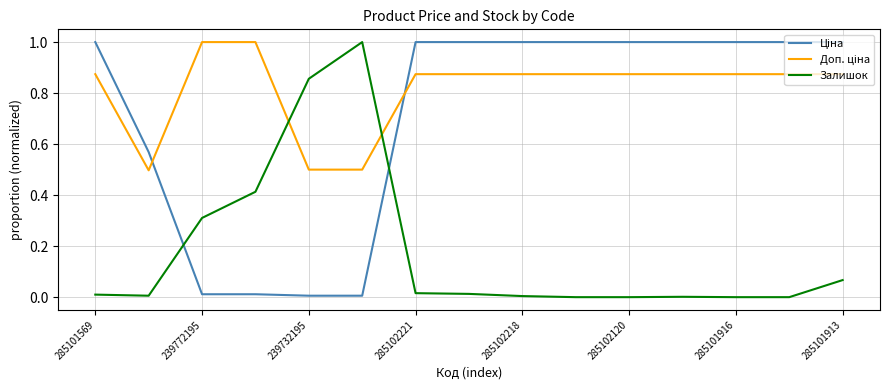

Is this an area chart (filled region under the line)?

No